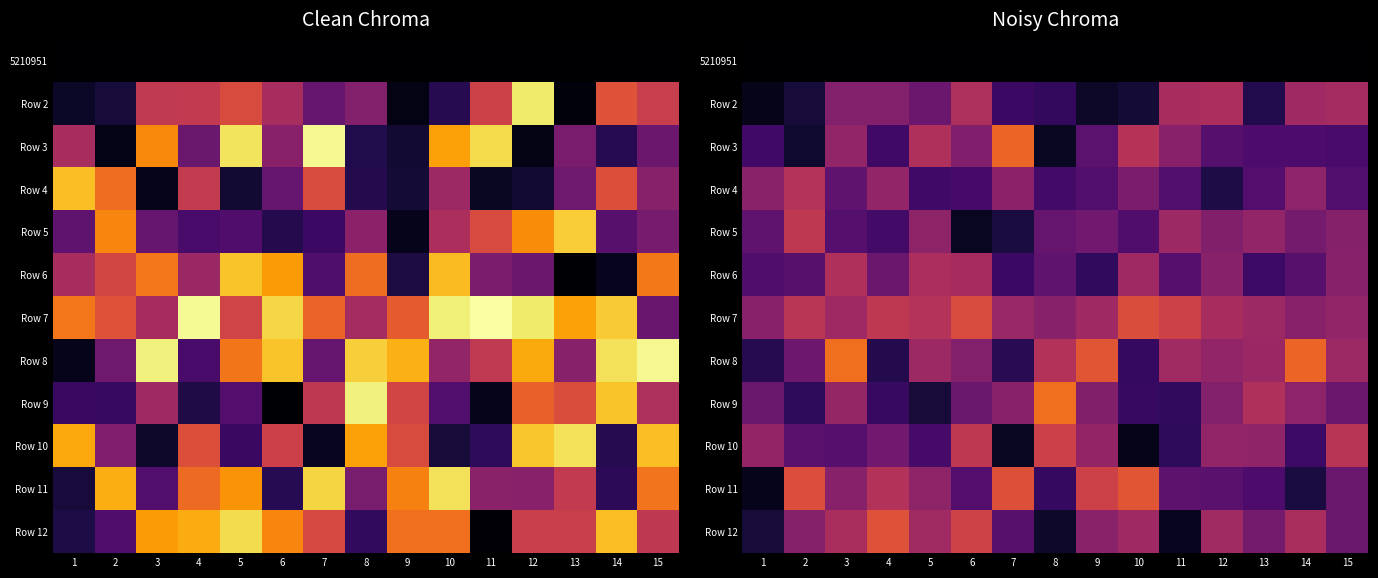

What is the spread (max minus min) of values at 13?

0.5